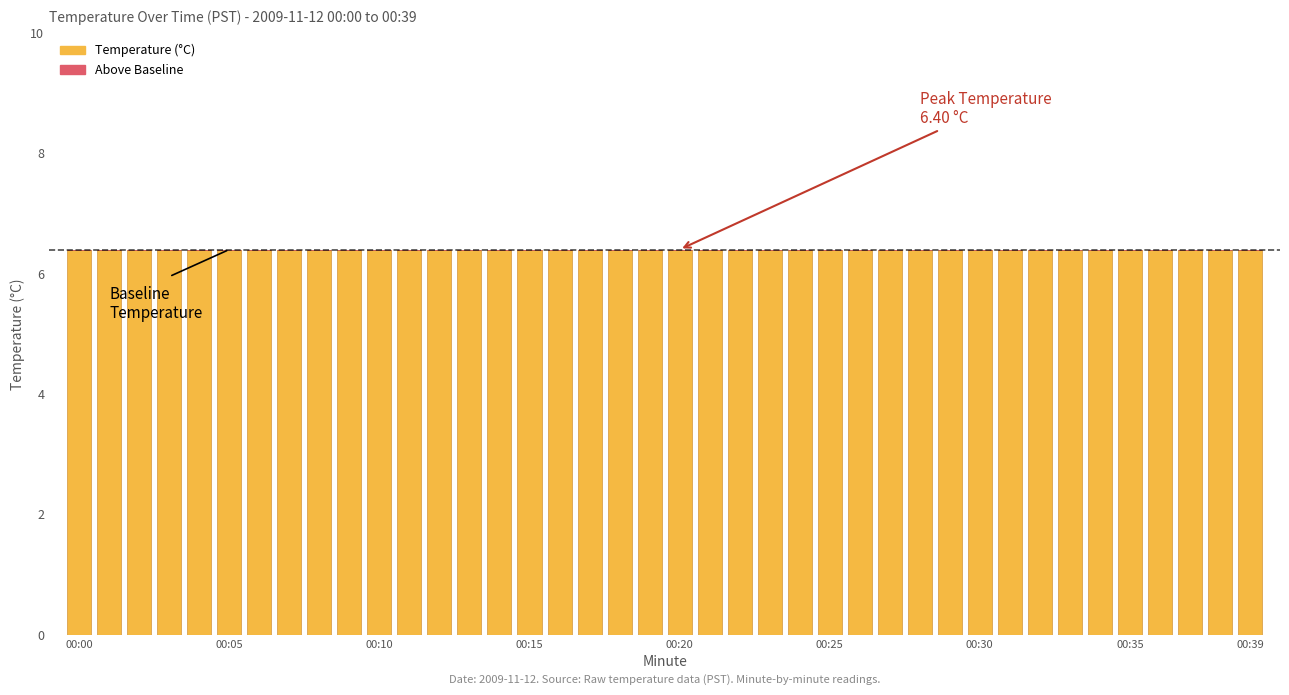

What are all the series names shown in the legend?

Temperature (°C), Above Baseline